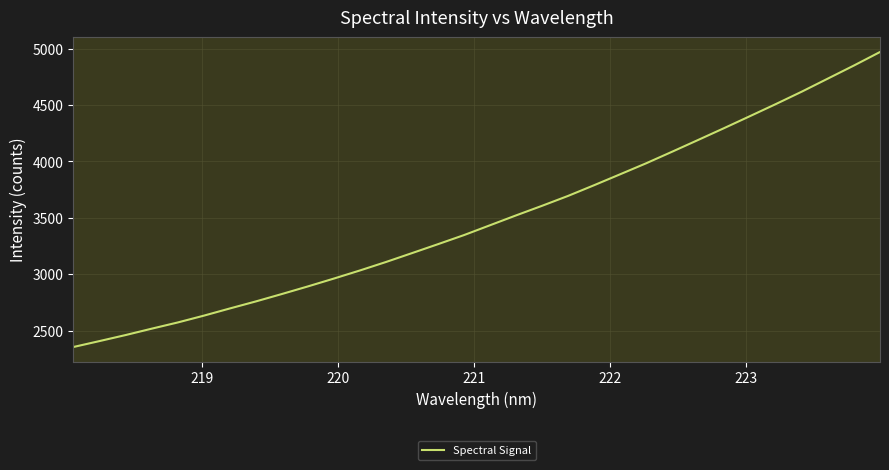

What is the maximum value shown in the chart?

4971.3